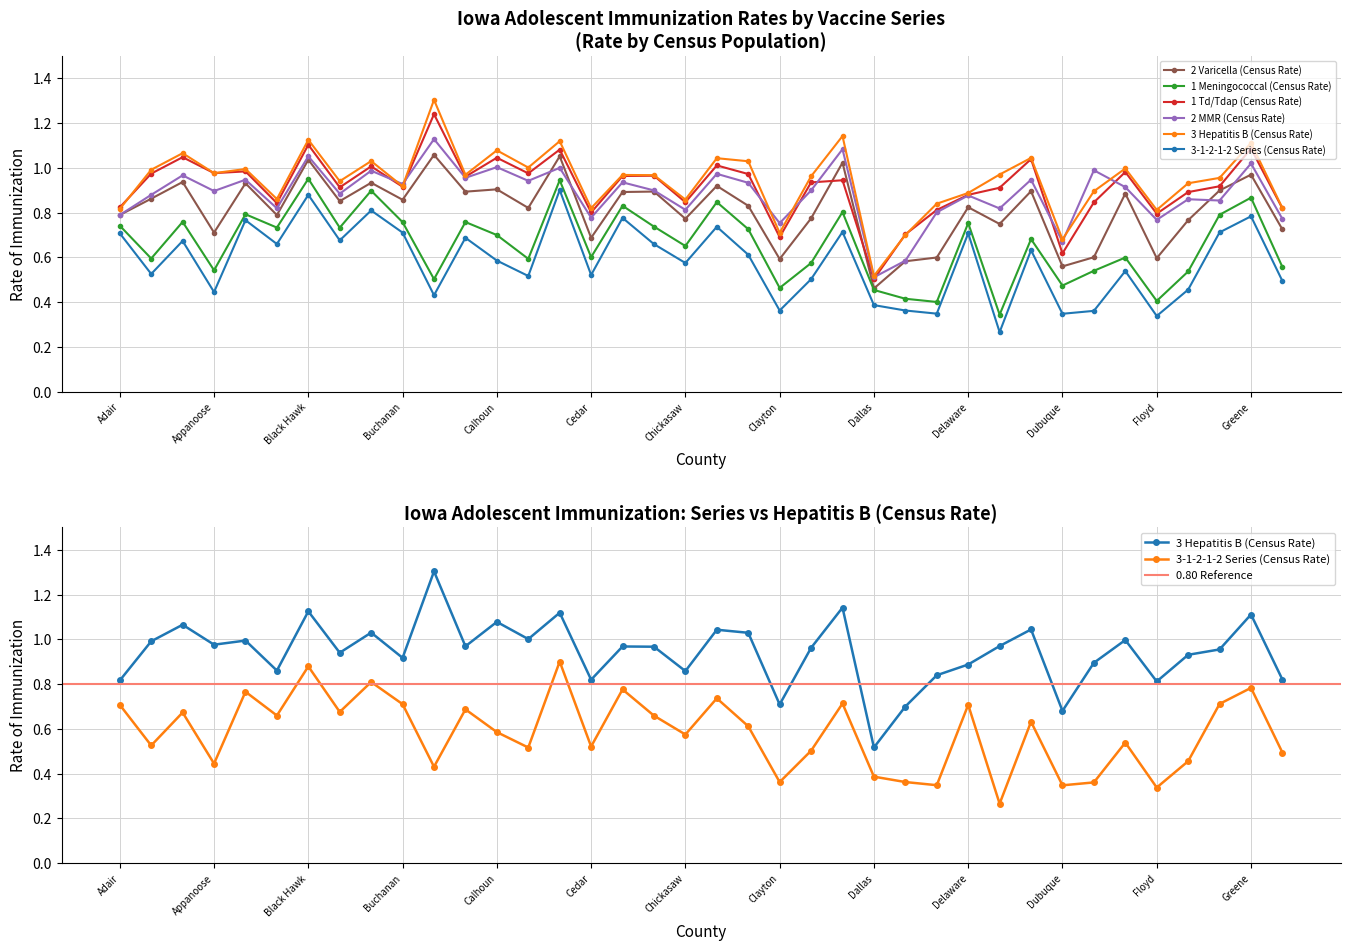

Which series has the widest spread of values?

3 Hepatitis B (Census Rate)